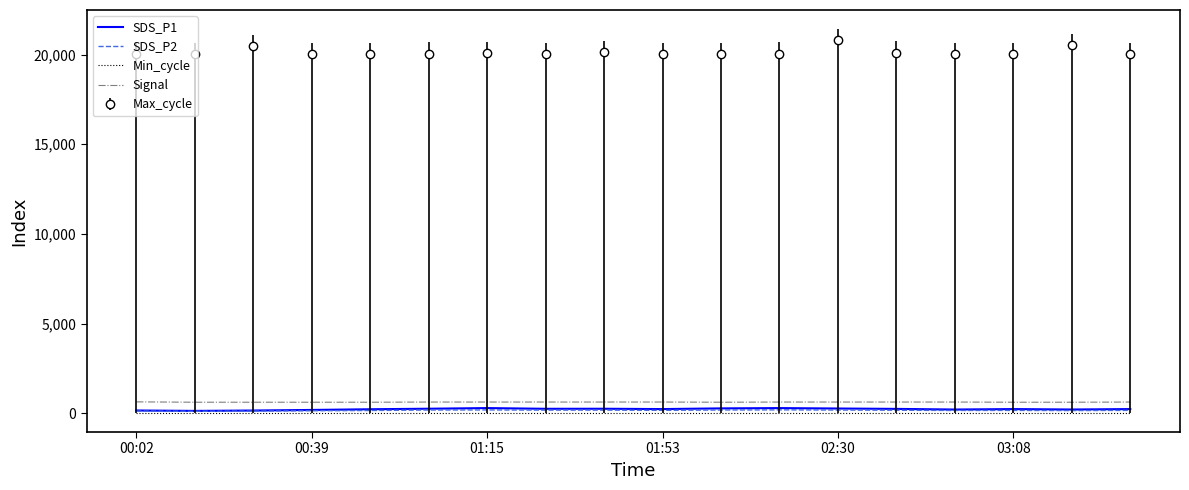

True or false: Signal and SDS_P1 cross at least once.

False